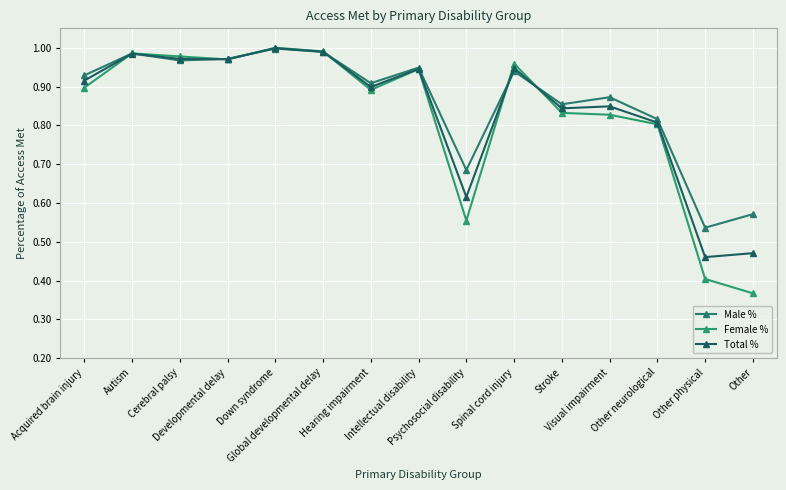

What is the label of the 11th point from the right?

Down syndrome